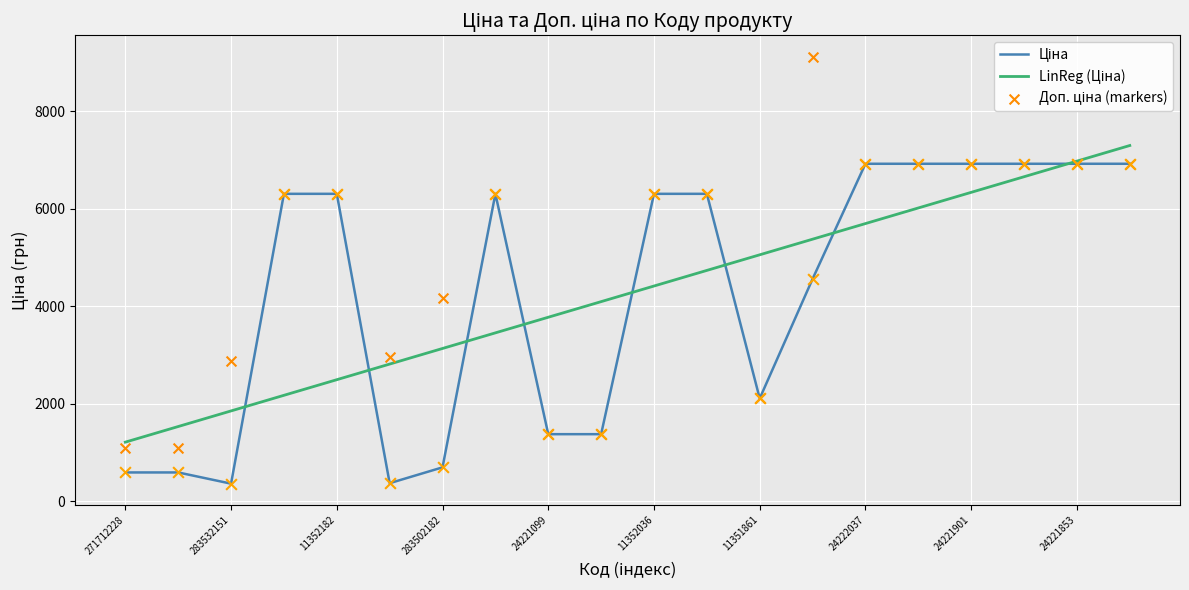

Which series has the largest Y range (max minus min)?

Доп. ціна (markers)